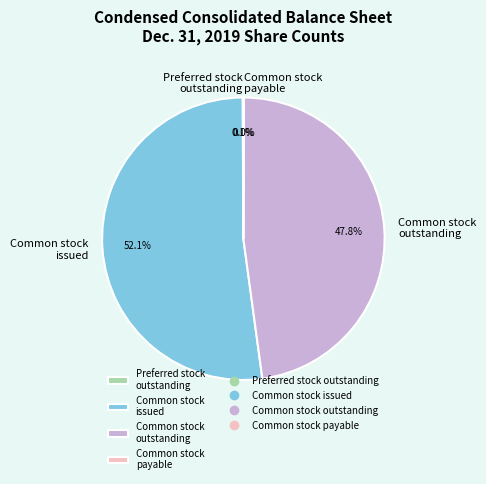

How much of the chart is everything except Common stock outstanding?

52.2%